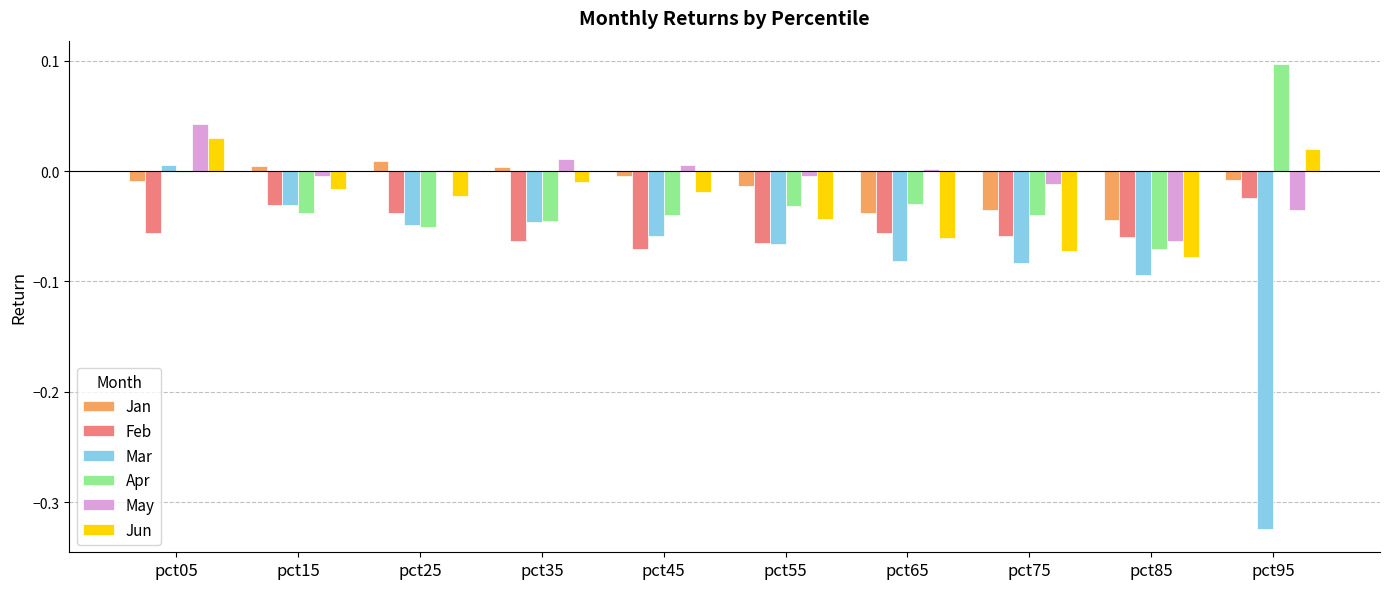

How many groups of bars are there?

10